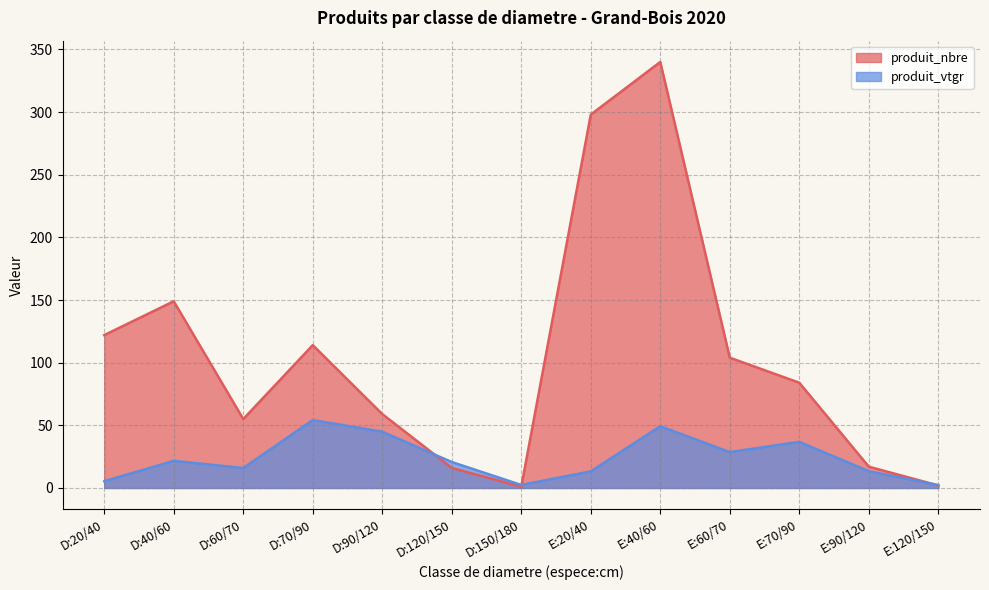

Between D:150/180 and E:40/60, which series saw the biggest shift?

produit_nbre